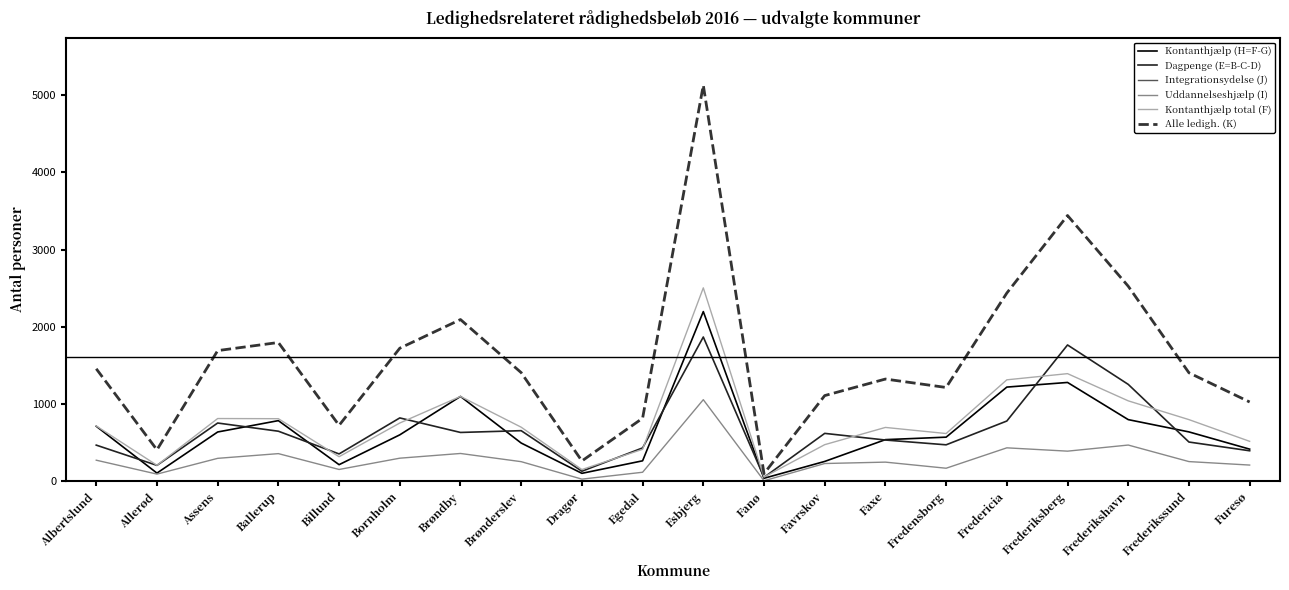

Is it true that Kontanthjælp total (F) equals 799 at Frederikssund?

True